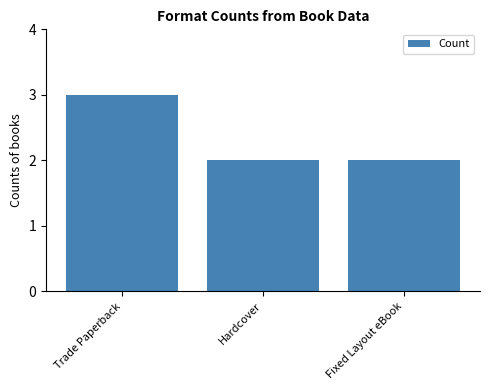

What is the maximum value shown in the chart?

3